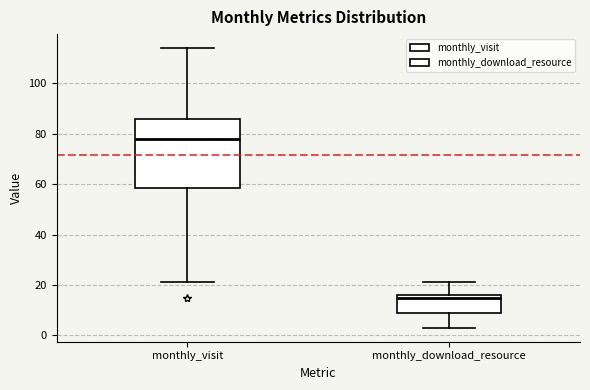

Comparing the boxes themselves (not the whiskers), which one is the tallest?

monthly_visit